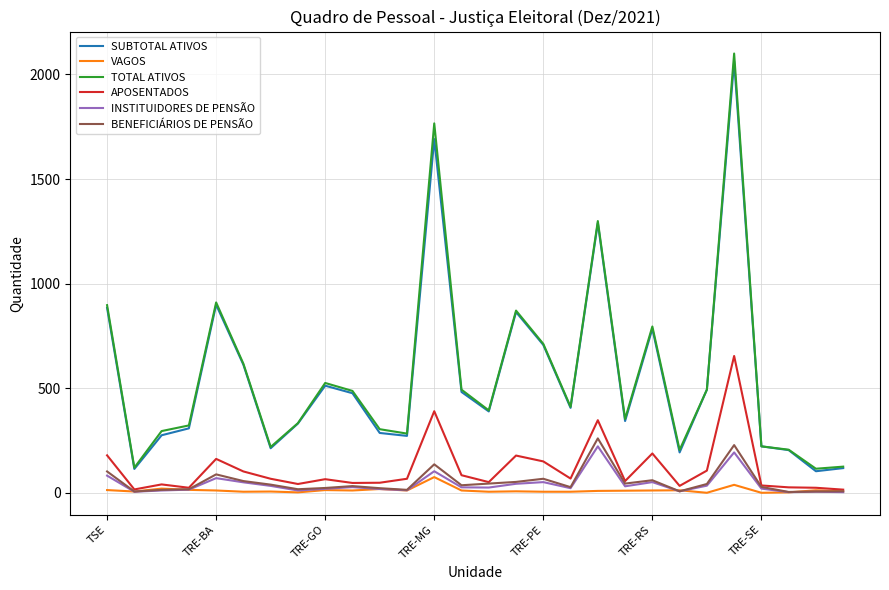

What are all the series names shown in the legend?

SUBTOTAL ATIVOS, VAGOS, TOTAL ATIVOS, APOSENTADOS, INSTITUIDORES DE PENSÃO, BENEFICIÁRIOS DE PENSÃO